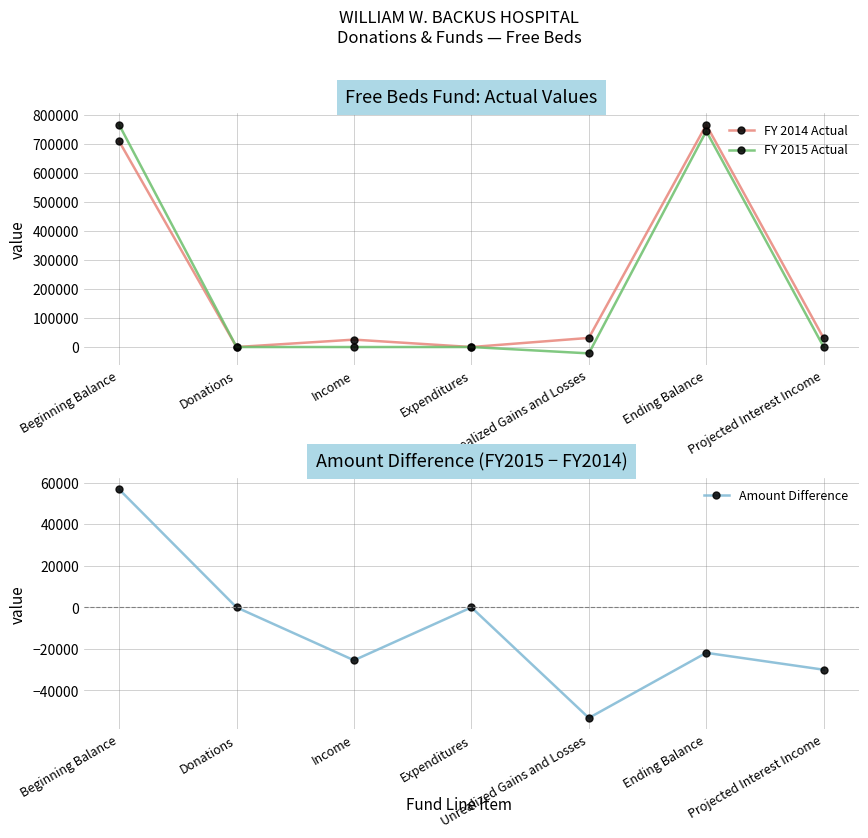

What is the highest value of the FY 2014 Actual series?

764814